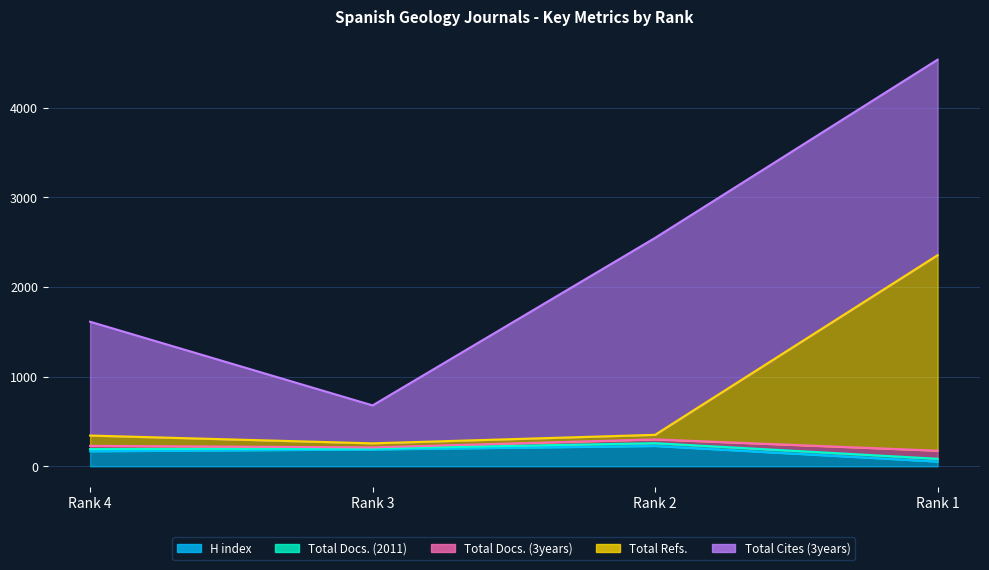

What is the difference between the maximum and minimum values in the H index series?

174